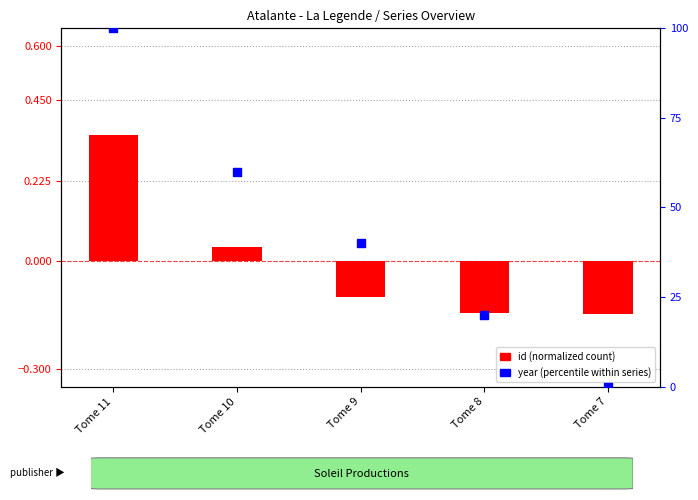

Which series contains the highest Y value?

year (percentile)